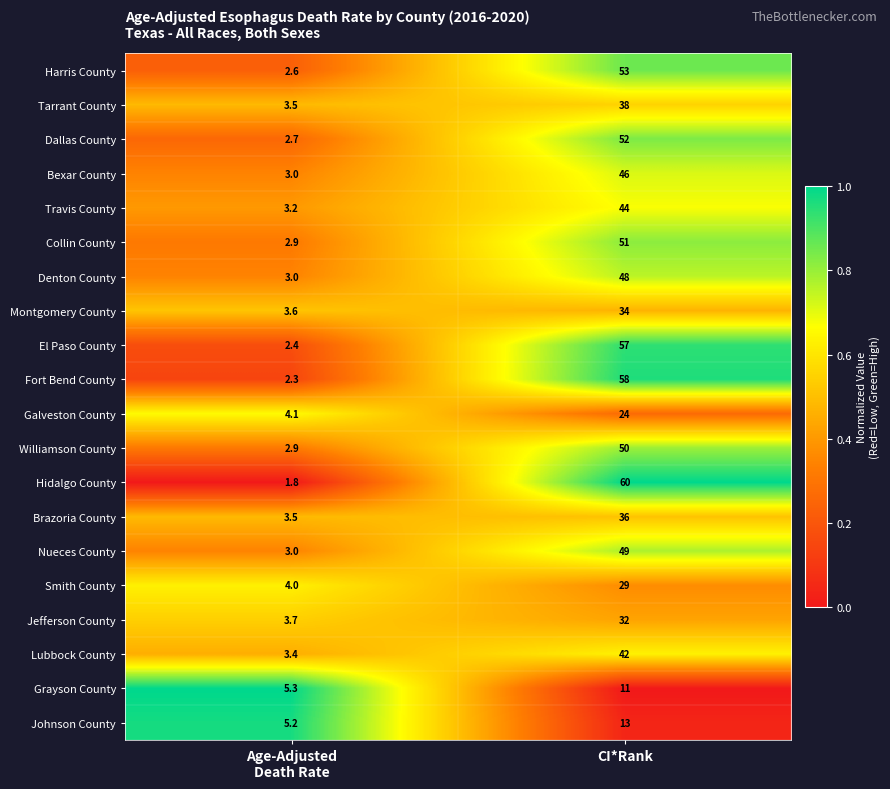

Which series has the largest total across all categories?

Hidalgo County